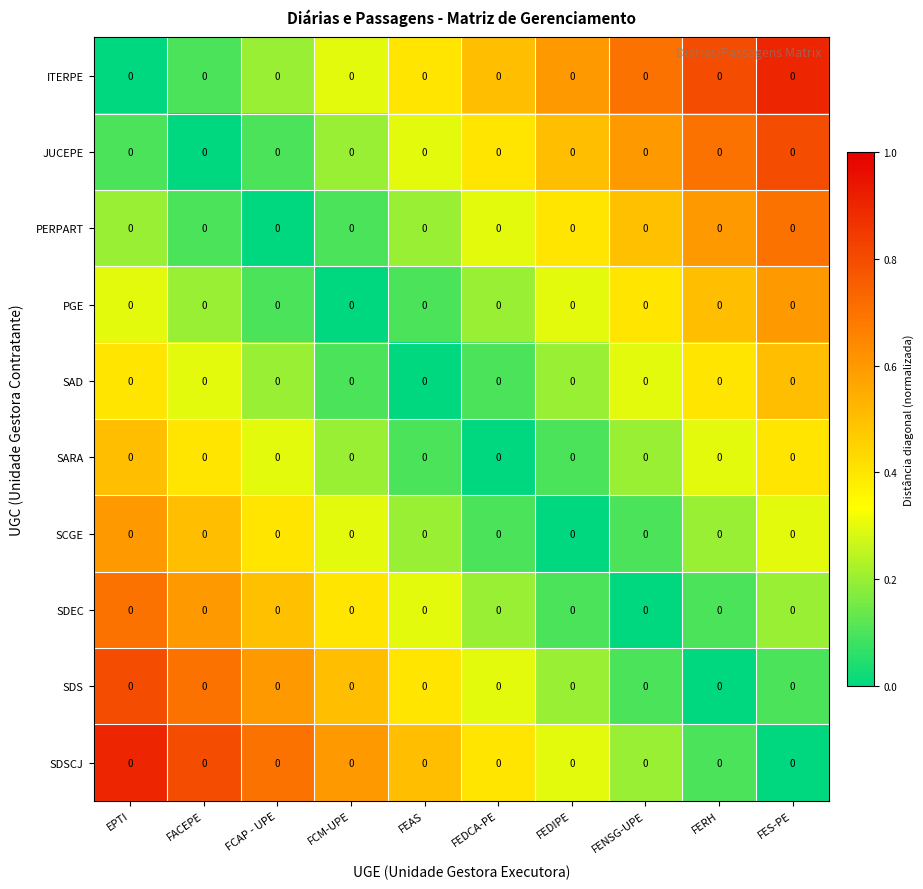

Is it true that SDSCJ equals 0.6 at FCM-UPE?

True